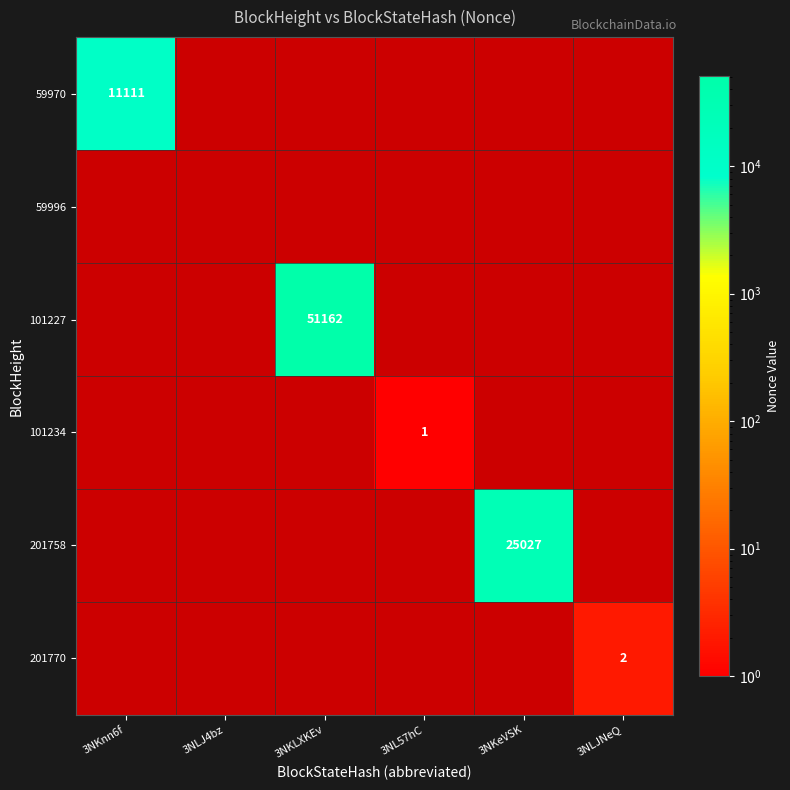

True or false: 101234 has a value of 1 at 3NKLXKEv.

False